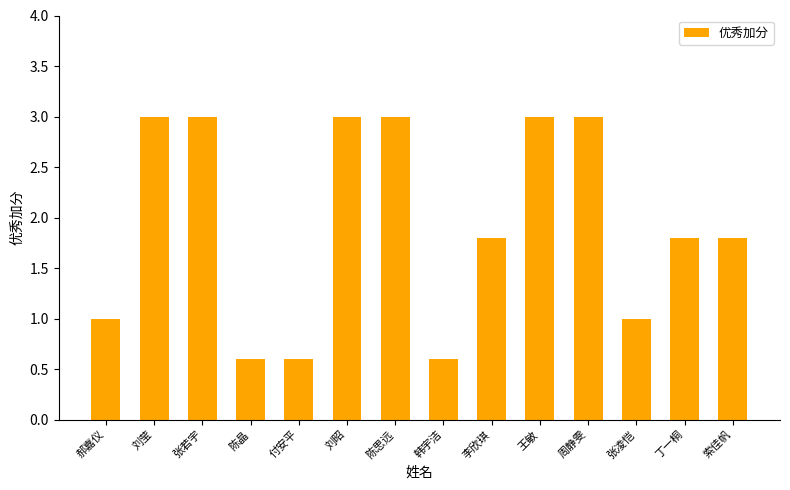

What is the value of the 7th bar from the left?

3.0